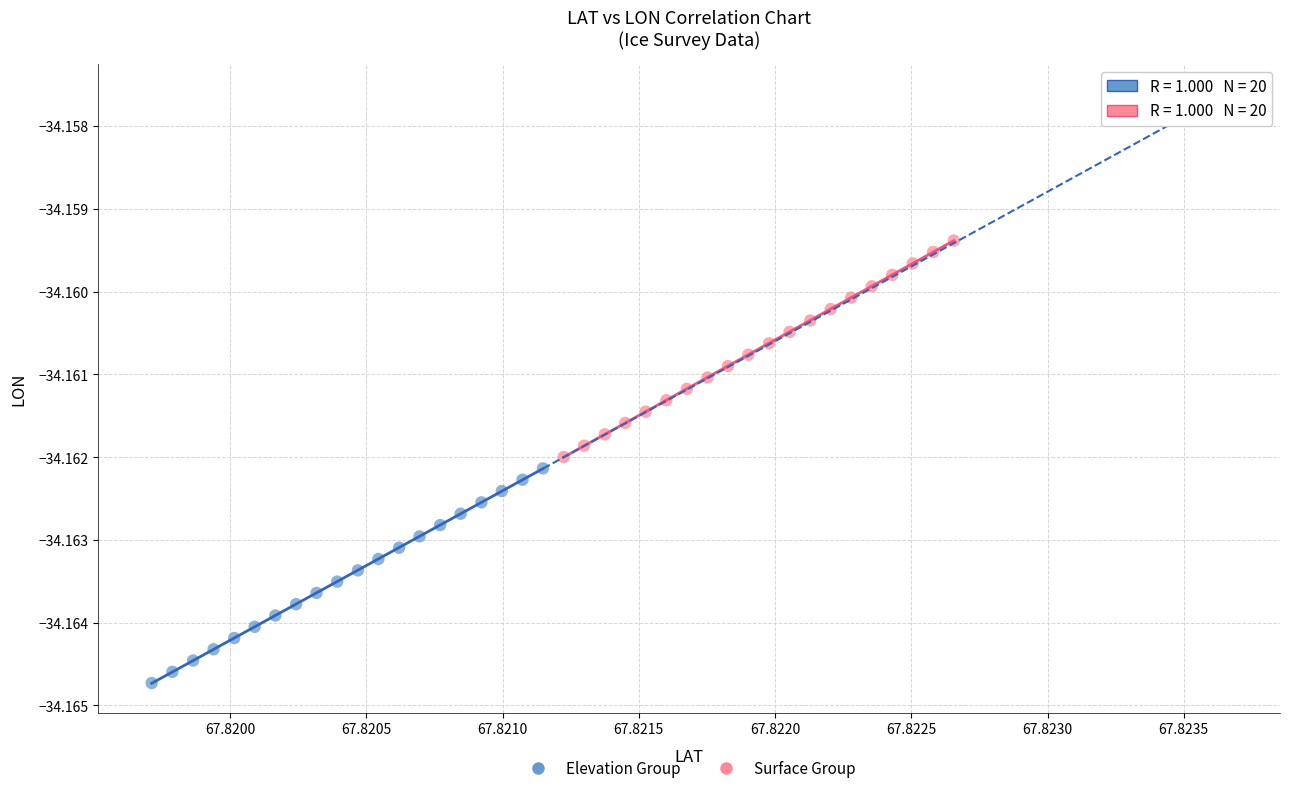

Which series contains the lowest Y value?

Elevation Group